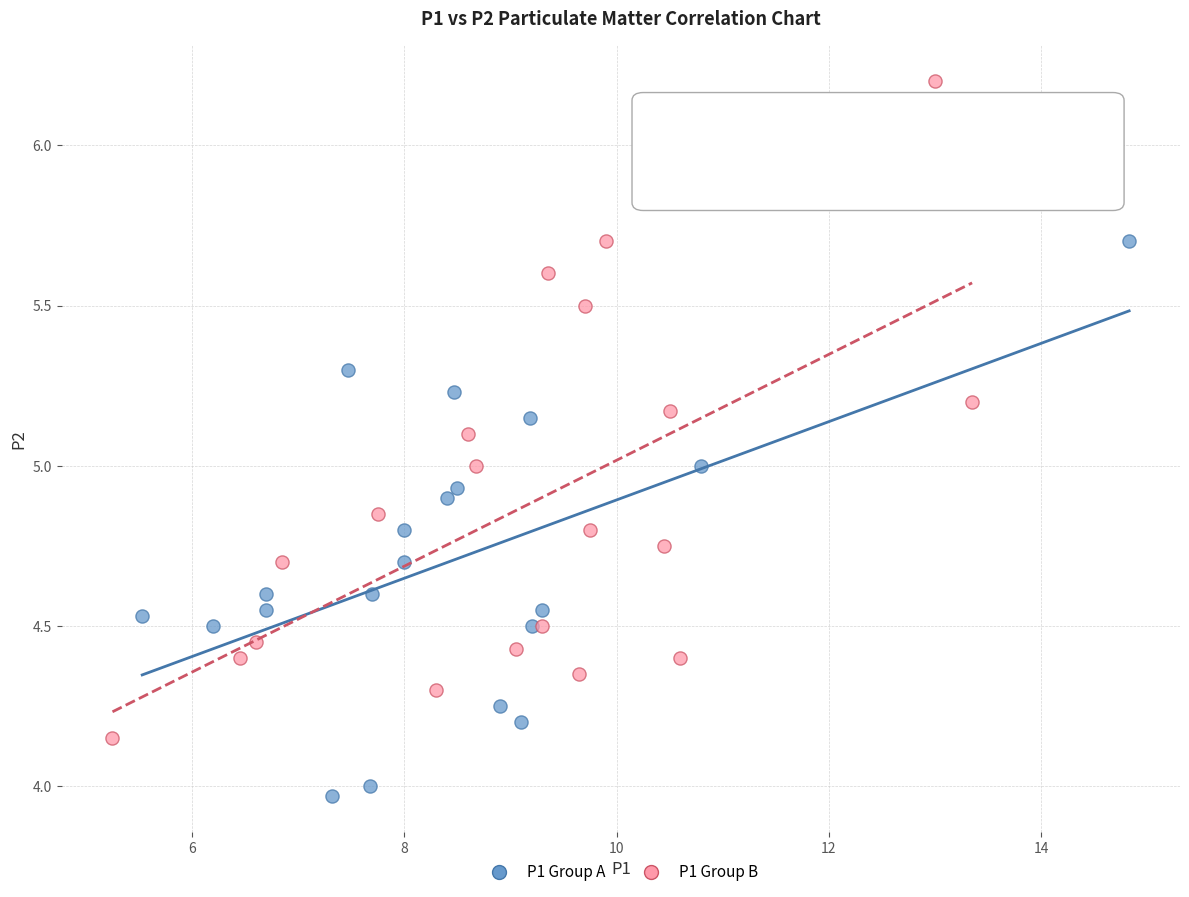

Which series has the largest Y range (max minus min)?

P1 Group B